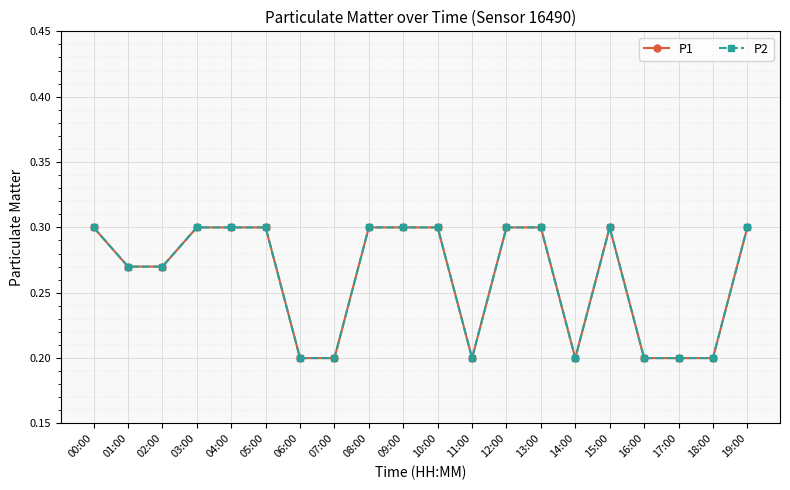

Which label corresponds to the smallest value in the chart?

06:00